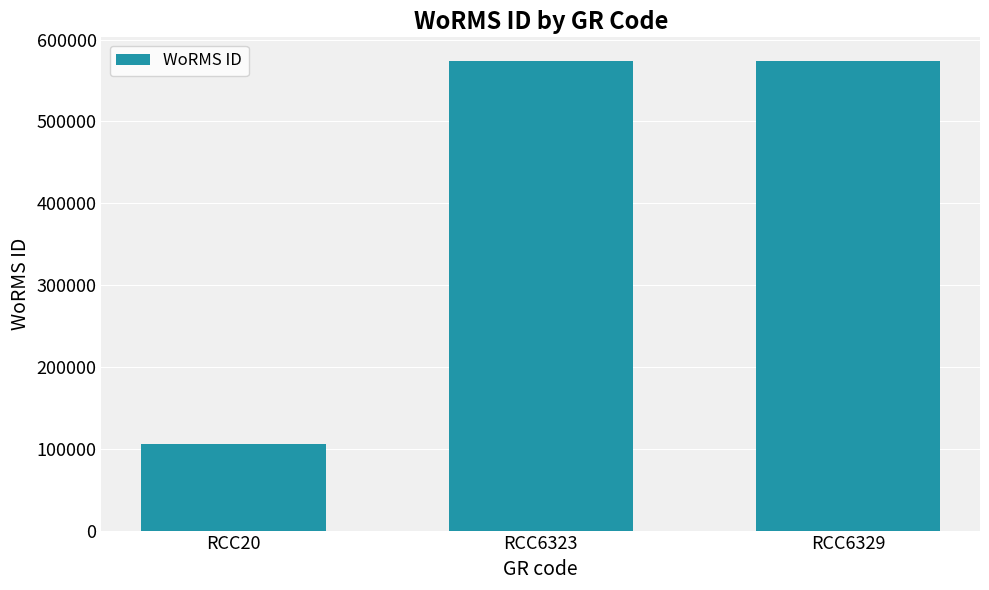

What is the difference between the maximum and minimum values?

467668